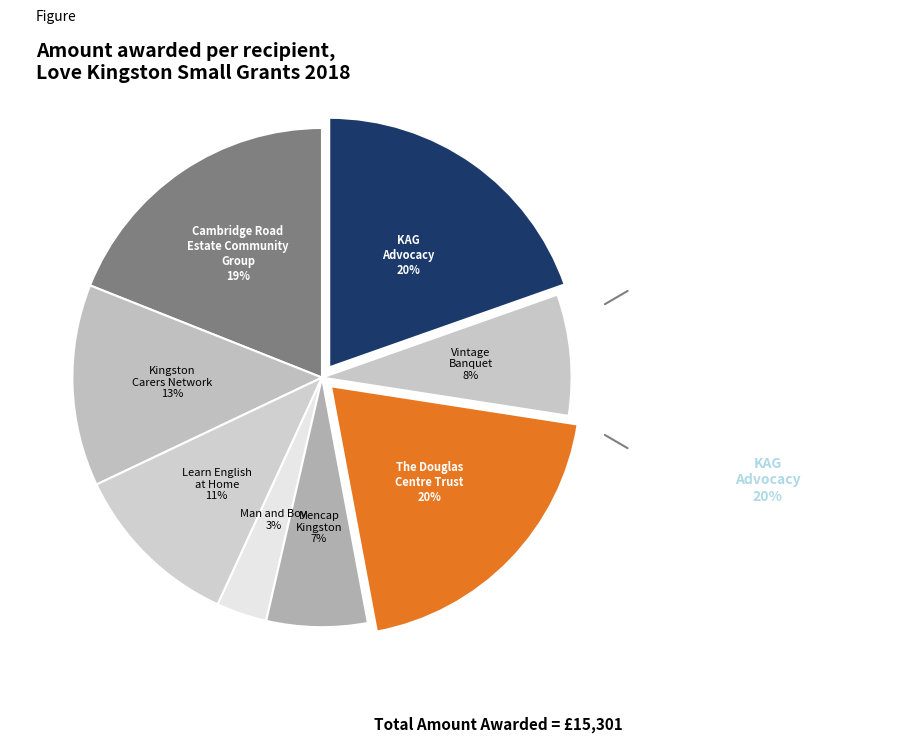

Which slice is the smallest?

Man and Boy